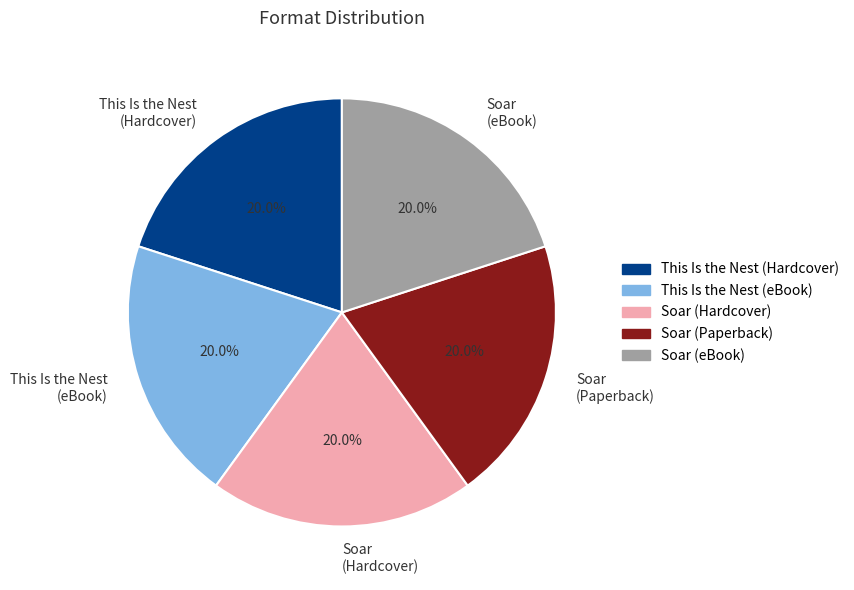

How many segments does this pie chart have?

5